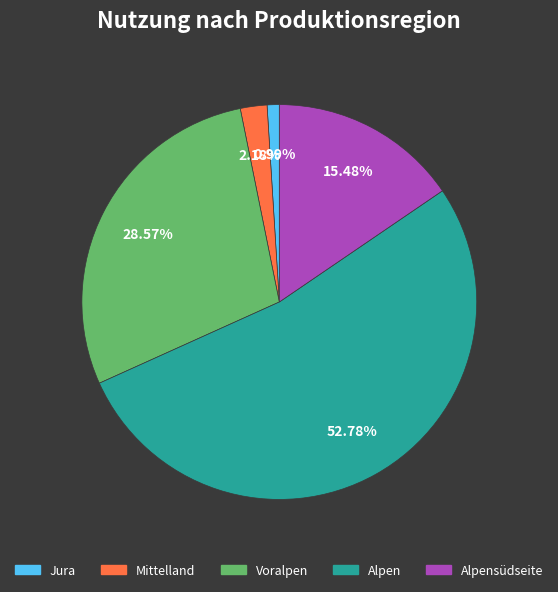

Is there a majority slice in this chart?

Yes